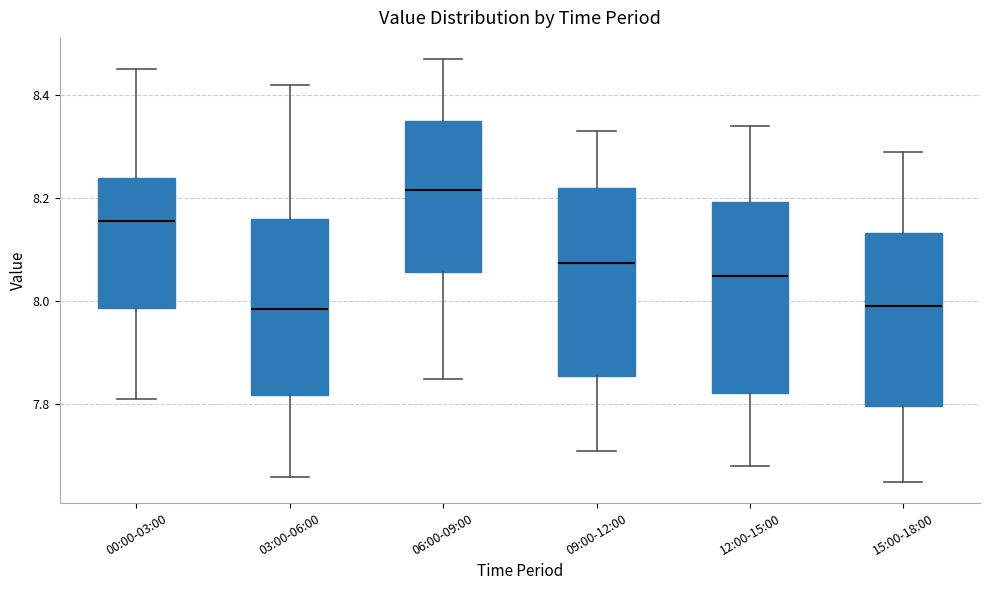

Reading left to right, transcribe this box plot: for each box, give where its median line is, the range the box spans, and where its two whiskers end, as read against the y-axis. The values are not printed on the chart, so give them approximately, as read against the axis.

00:00-03:00: median 8.16, box 7.98 to 8.24, whiskers 7.82 to 8.46
03:00-06:00: median 7.98, box 7.82 to 8.16, whiskers 7.66 to 8.42
06:00-09:00: median 8.22, box 8.06 to 8.36, whiskers 7.86 to 8.48
09:00-12:00: median 8.08, box 7.86 to 8.22, whiskers 7.72 to 8.34
12:00-15:00: median 8.06, box 7.82 to 8.20, whiskers 7.68 to 8.34
15:00-18:00: median 8.00, box 7.80 to 8.14, whiskers 7.66 to 8.30